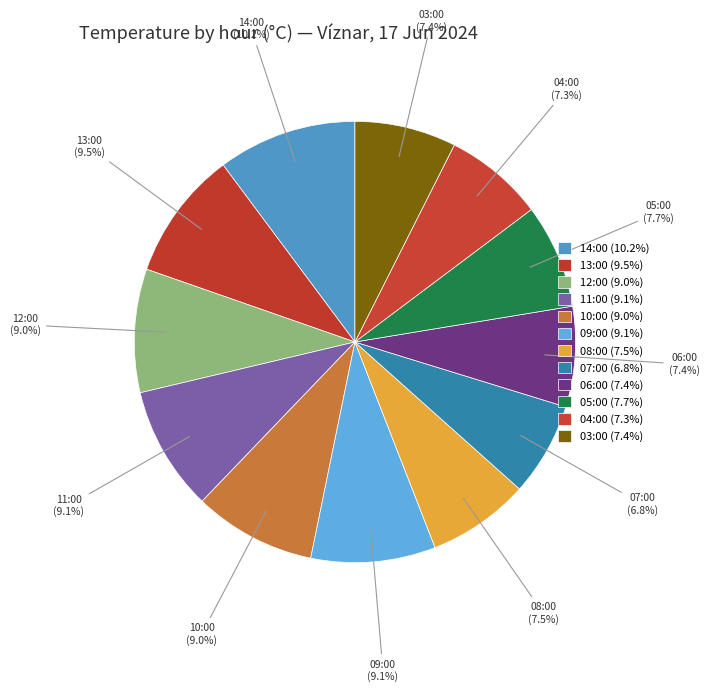

Approximately how many times larger is the value at 14:00 compared to 09:00?

1.1